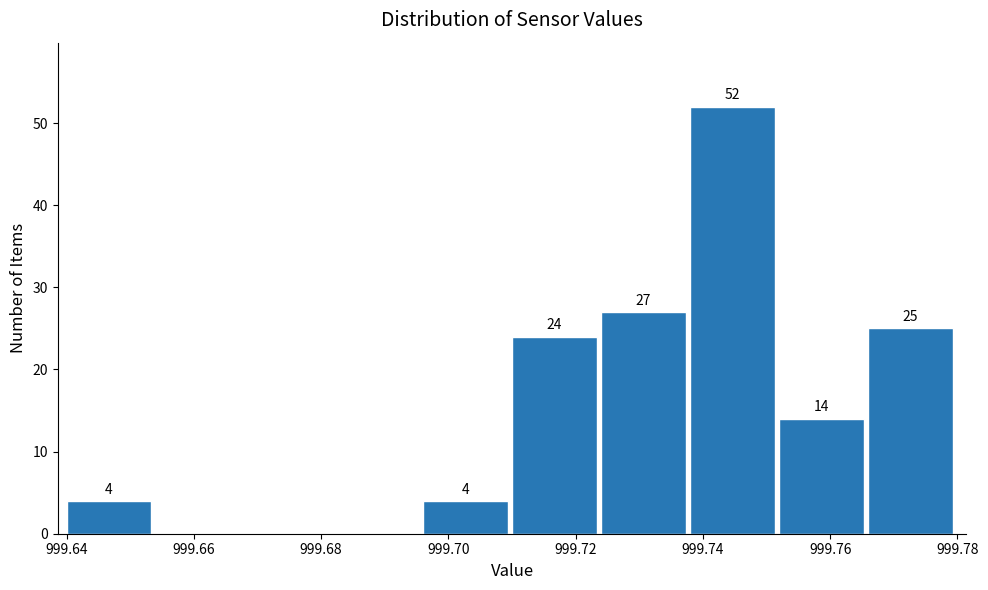

Which range on the x-axis has the tallest bar?

999.738 to 999.752